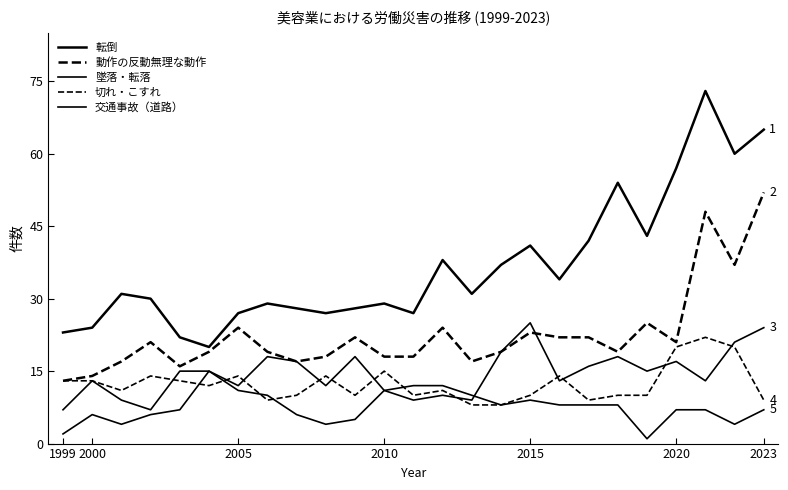

True or false: 転倒 and 交通事故（道路） cross at least once.

False